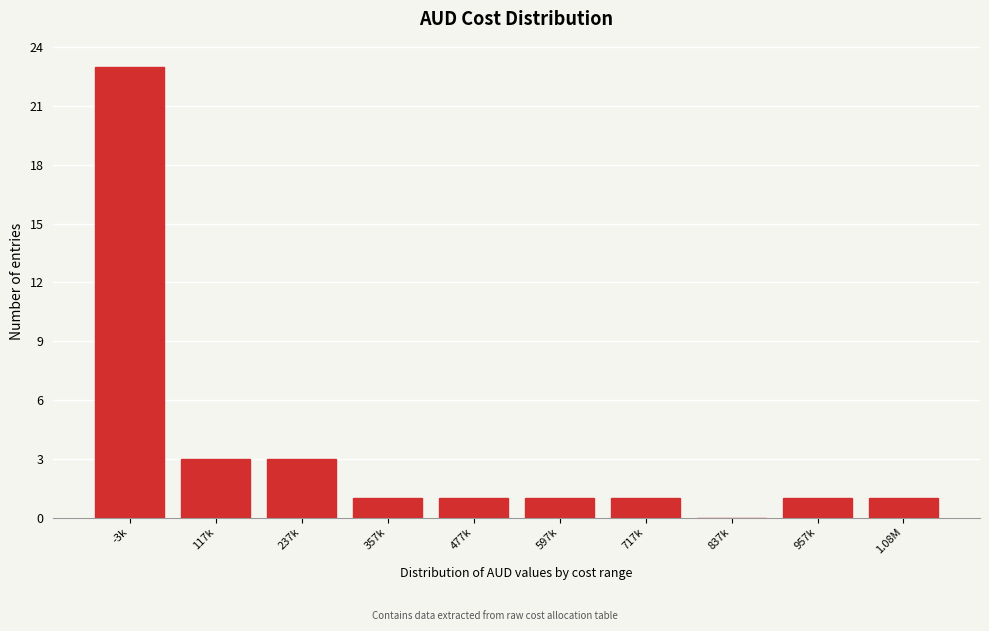

Reading left to right, list all the values displayed in this chart.

-3k=23	117k=3	237k=3	357k=1	477k=1	597k=1	717k=1	837k=0	957k=1	1.08M=1